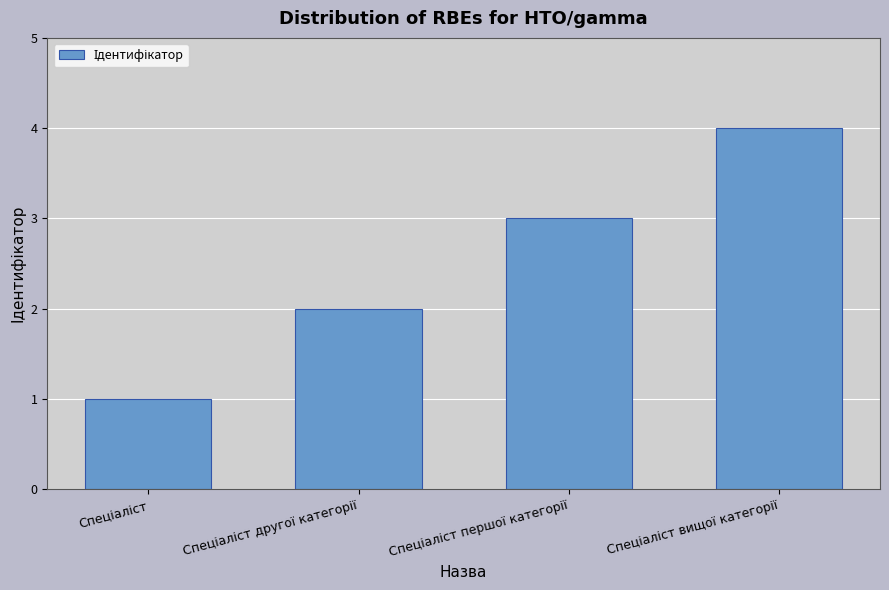

Does the chart contain any negative values?

No